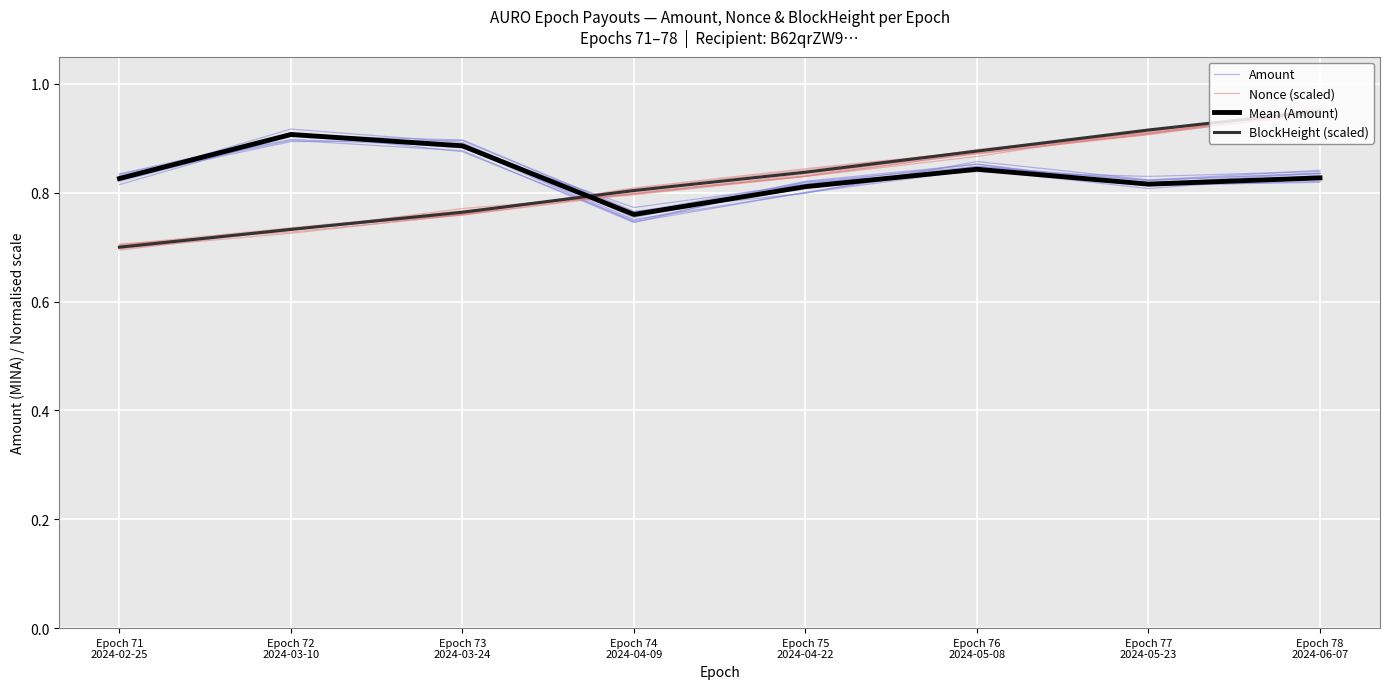

At which category does Mean (Amount) reach its first local valley?

Epoch 74
2024-04-09